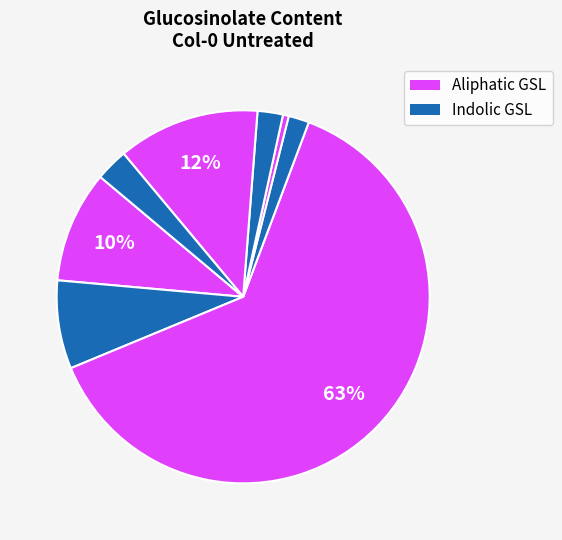

How many segments does this pie chart have?

8